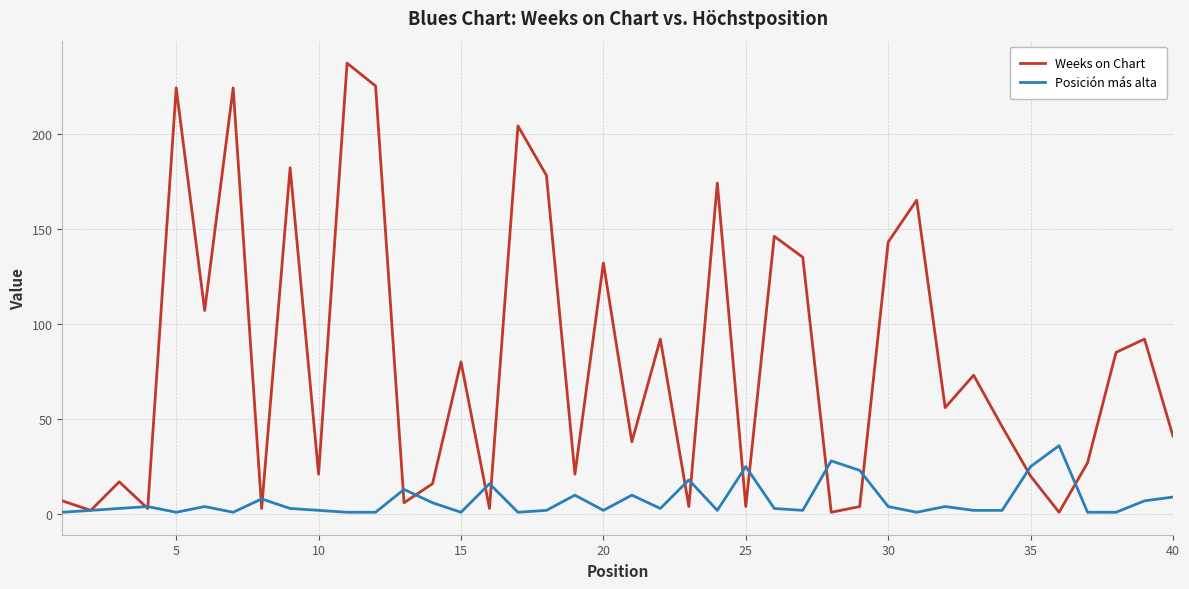

How many interior local peaks does the Weeks on Chart series have?

14